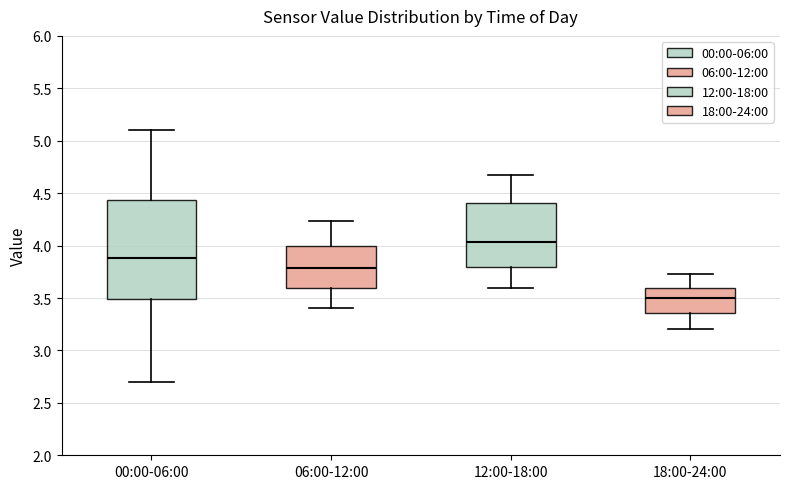

Which box is the tallest, from its lower edge to its upper edge?

00:00-06:00